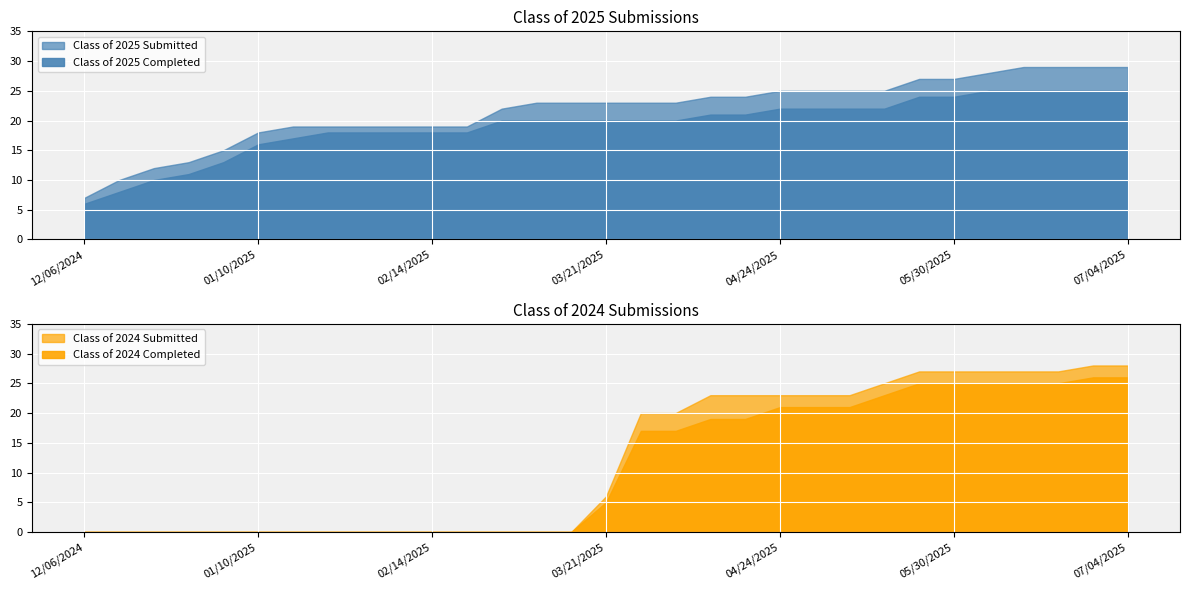

What is the value of the Class of 2025 Submitted point at the 30th from the left?

29